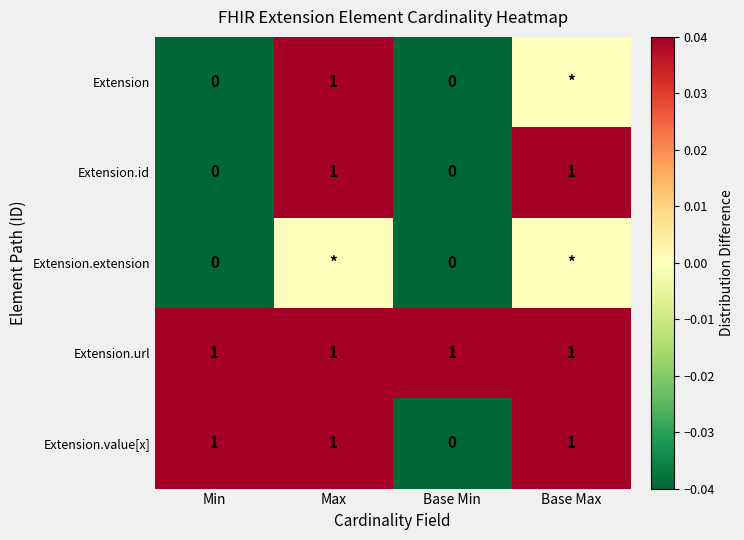

Is the value of Extension.url at Base Max greater than the value of Extension.value[x] at Base Min?

Yes